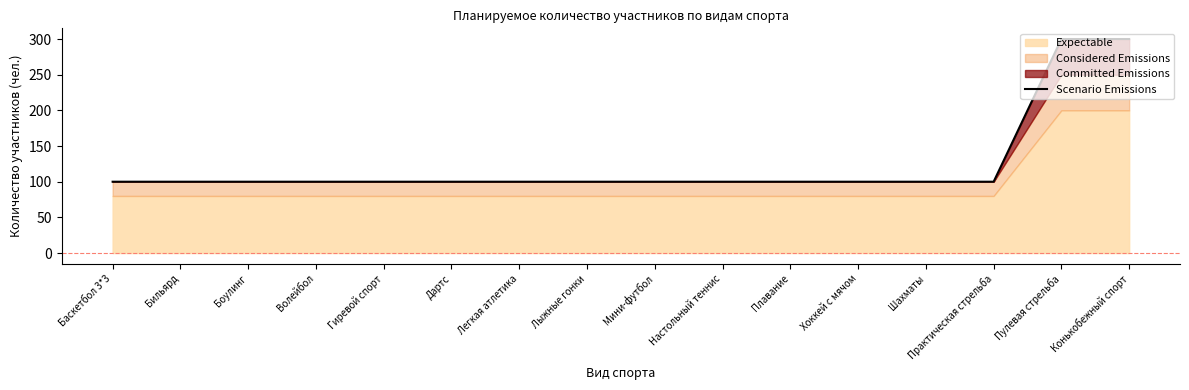

True or false: there are more than 1 points higher than both neighbors.

False